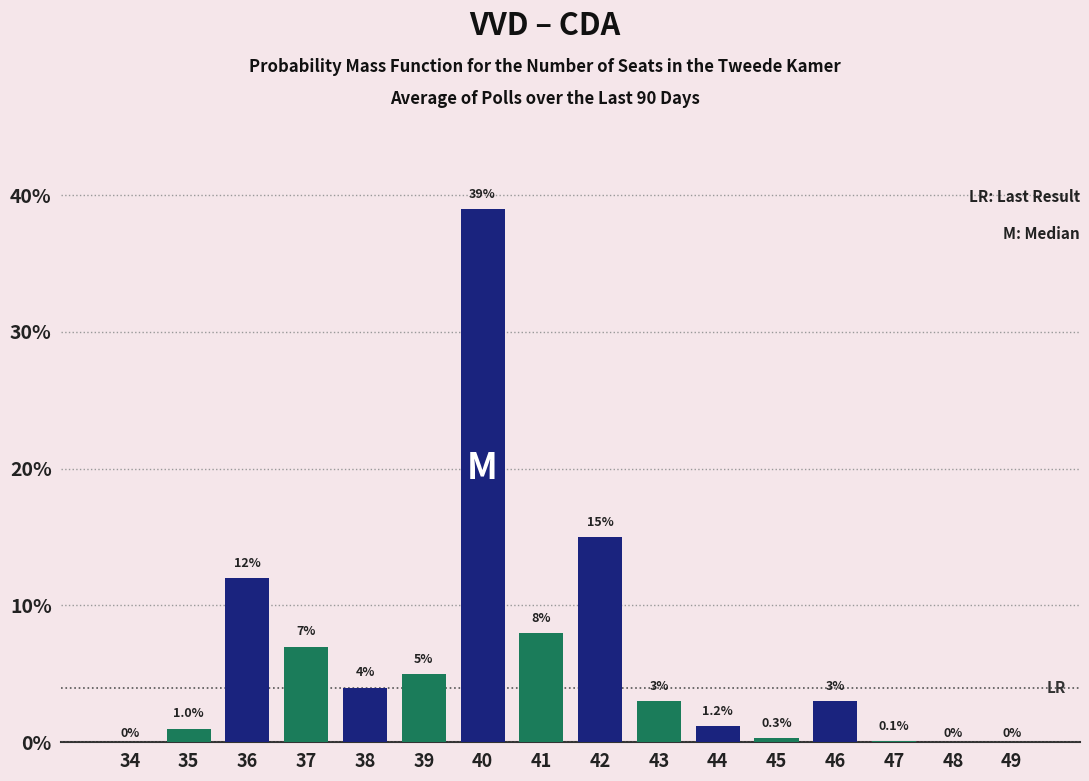

Reading left to right, list all the values displayed in this chart.

34=0.0	35=1.0	36=12.0	37=7.0	38=4.0	39=5.0	40=39.0	41=8.0	42=15.0	43=3.0	44=1.2	45=0.3	46=3.0	47=0.1	48=0.0	49=0.0